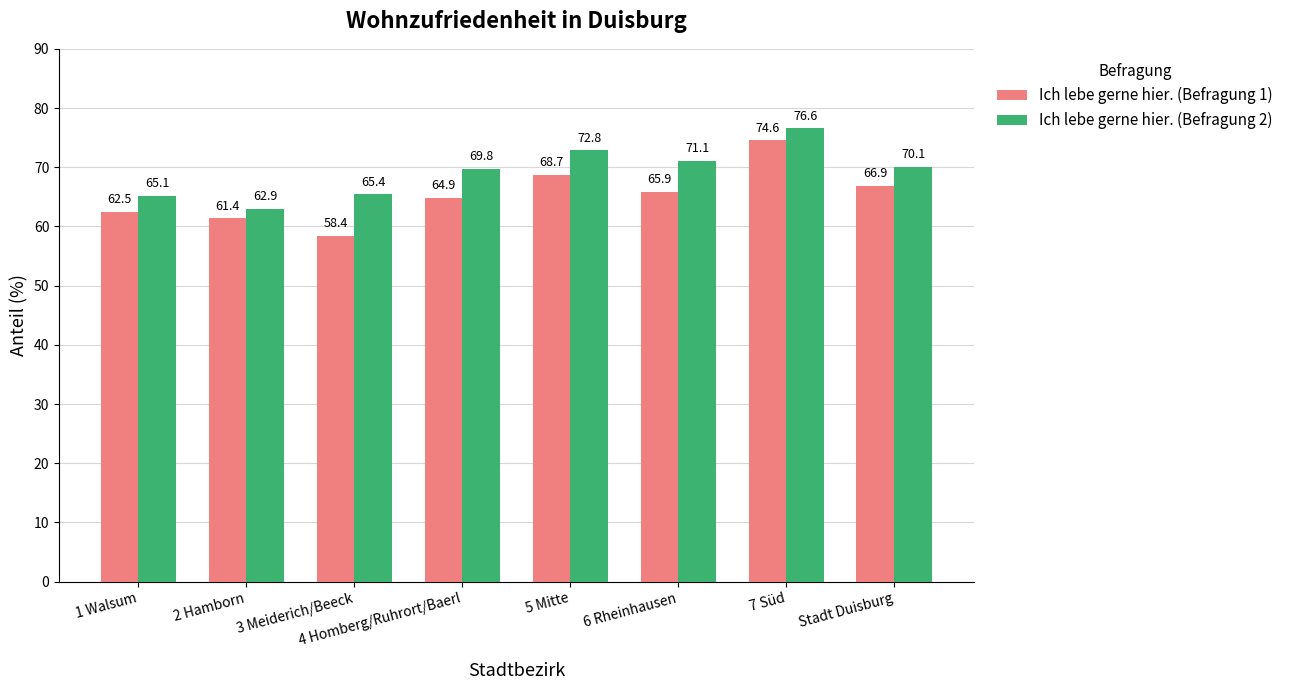

At which label does Ich lebe gerne hier. (Befragung 1) reach its peak?

7 Süd